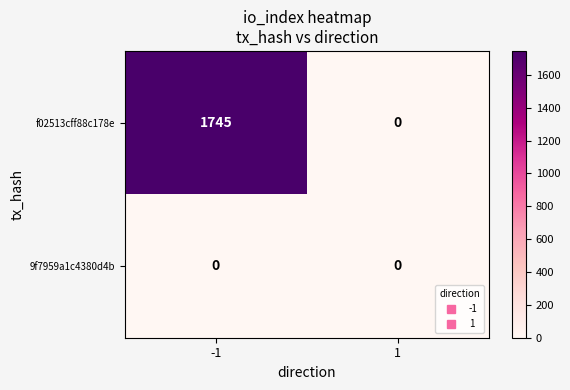

Reading left to right, what are all the values shown in this chart?

f02513cff88c178e: -1=1745	1=0
9f7959a1c4380d4b: -1=0	1=0